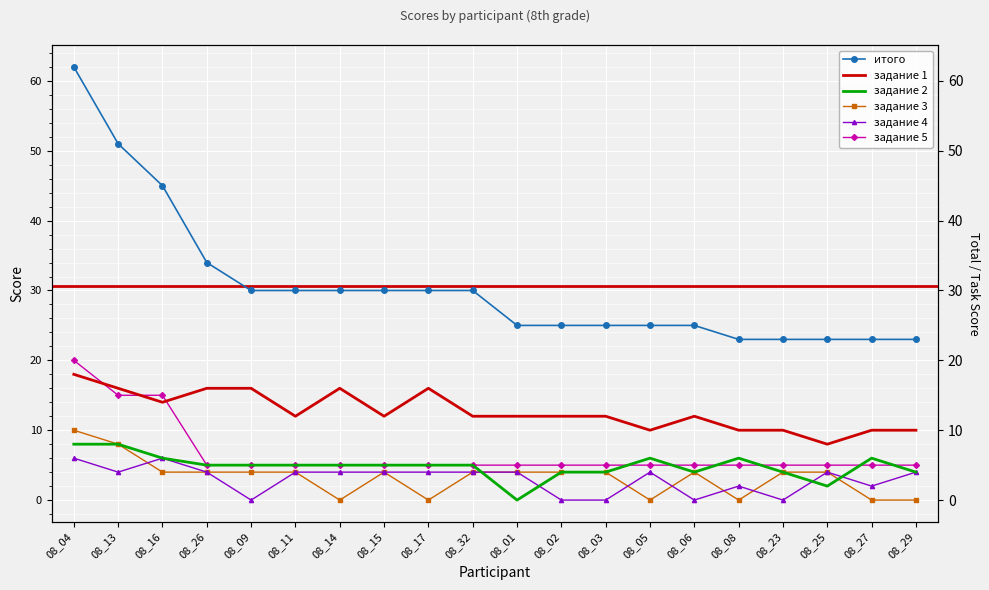

Reading left to right, extract all data points from this chart.

итого: 62	51	45	34	30	30	30	30	30	30	25	25	25	25	25	23	23	23	23	23
задание 1: 18	16	14	16	16	12	16	12	16	12	12	12	12	10	12	10	10	8	10	10
задание 2: 8	8	6	5	5	5	5	5	5	5	0	4	4	6	4	6	4	2	6	4
задание 3: 10	8	4	4	4	4	0	4	0	4	4	4	4	0	4	0	4	4	0	0
задание 4: 6	4	6	4	0	4	4	4	4	4	4	0	0	4	0	2	0	4	2	4
задание 5: 20	15	15	5	5	5	5	5	5	5	5	5	5	5	5	5	5	5	5	5